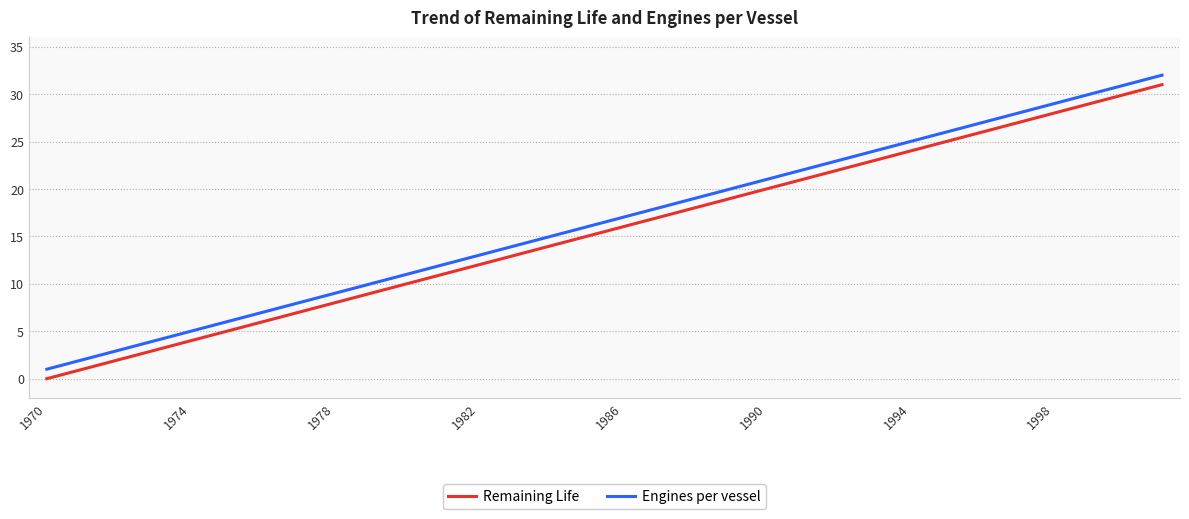

True or false: Remaining Life and Engines per vessel intersect in this chart.

False